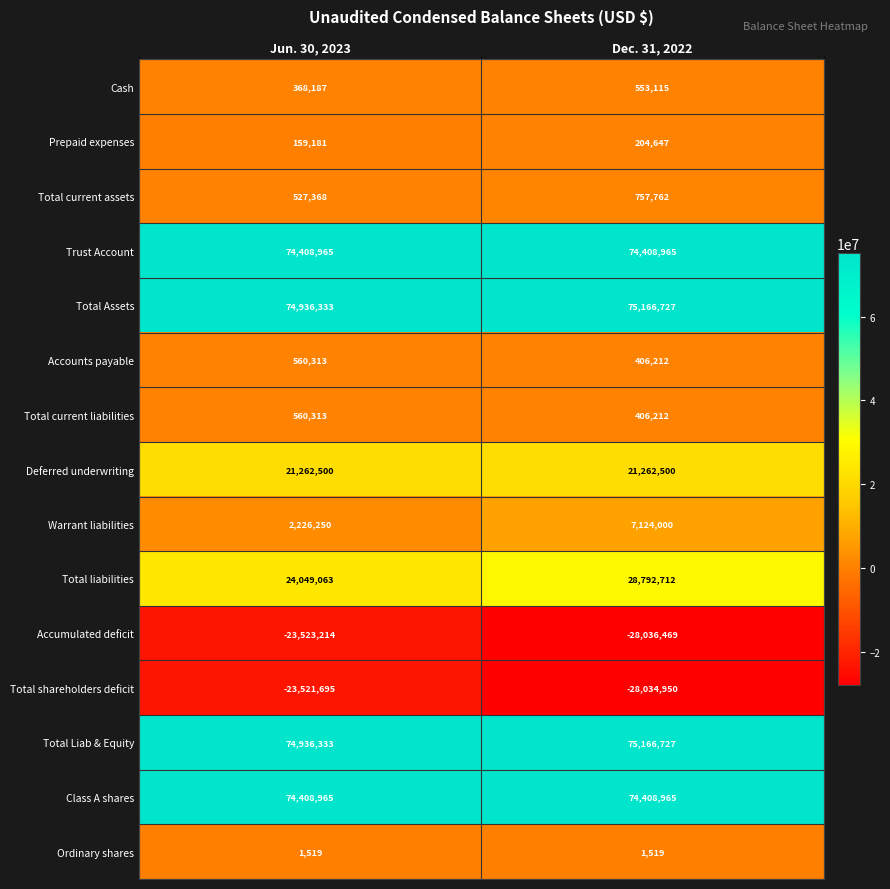

Which series has the largest range (max minus min)?

Warrant liabilities